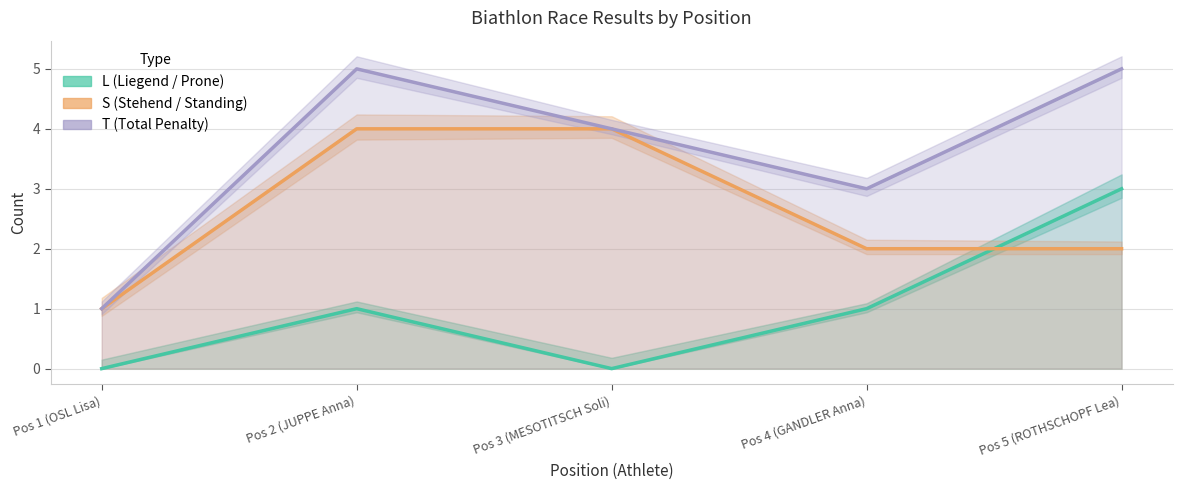

True or false: T (Total) and S (Stehend) intersect in this chart.

False